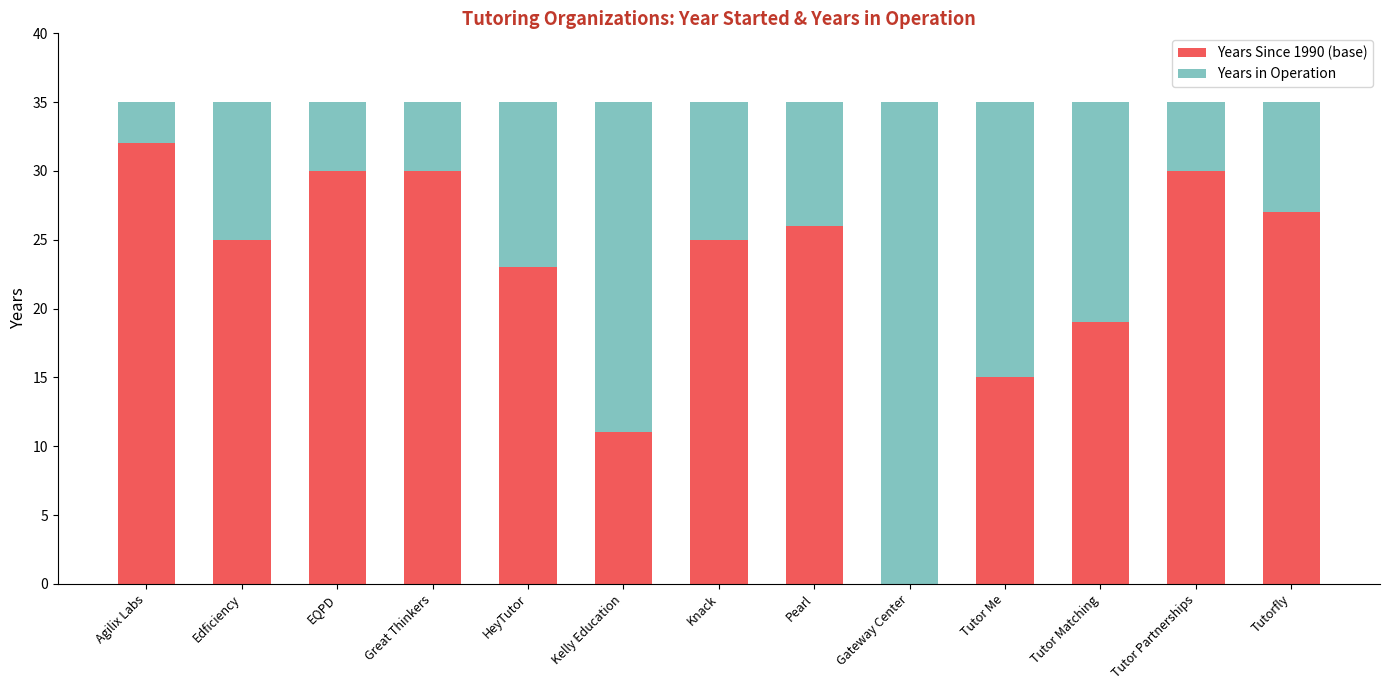

The value of Years Since 1990 (base) at HeyTutor is 23. True or false?

True